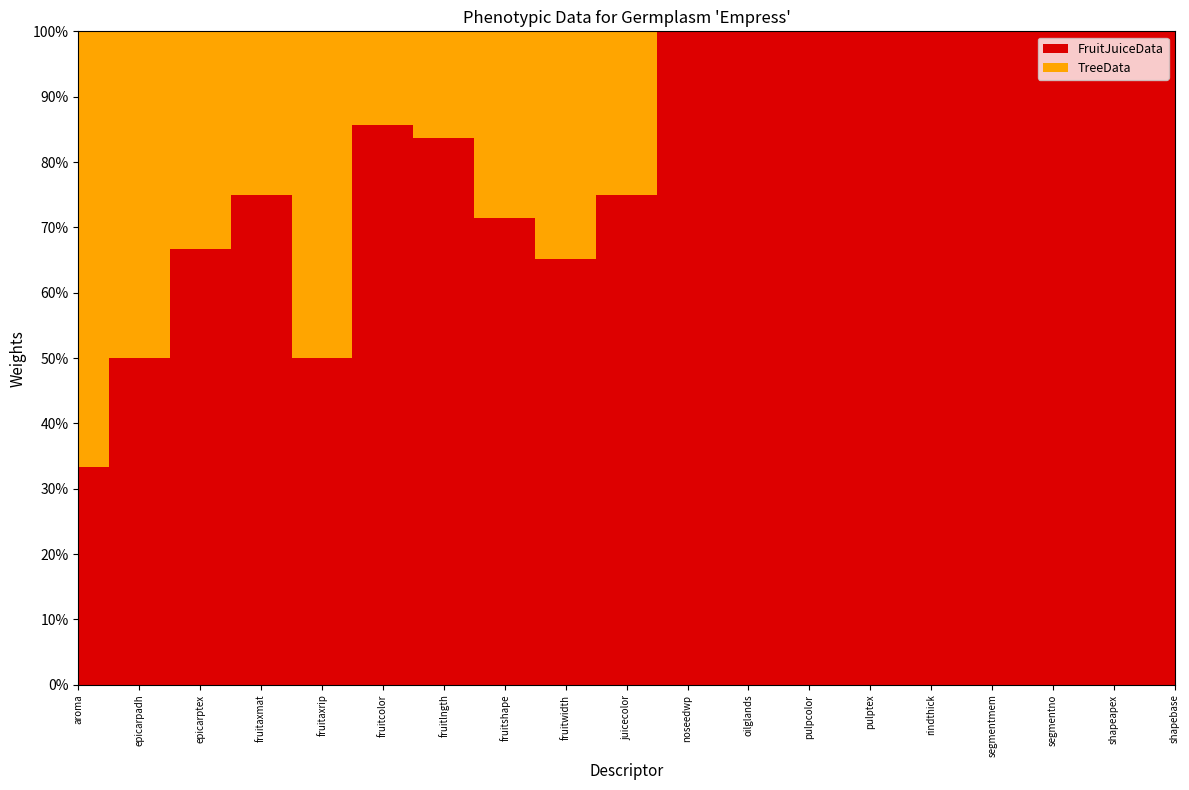

Reading right to left, extract all data points from this chart.

FruitJuiceData: 1.0	5.0	10.0	2.0	1.0	2.0	5.0	3.0	4.0	3.0	5.6	5.0	5.1	6.0	3.0	3.0	2.0	1.0	1.0
TreeData: 0.0	0.0	0.0	0.0	0.0	0.0	0.0	0.0	0.0	1.0	3.0	2.0	1.0	1.0	3.0	1.0	1.0	1.0	2.0